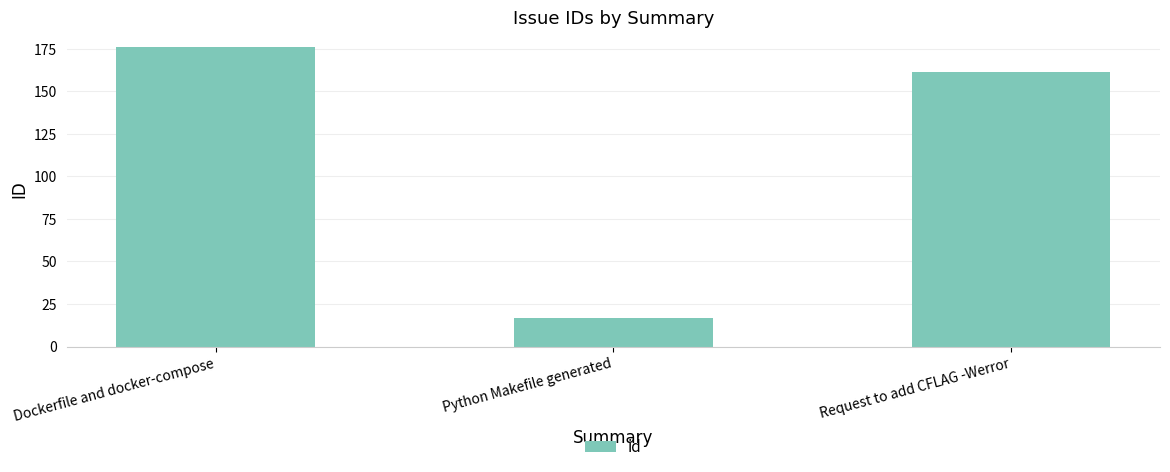

Read the value at Request to add CFLAG -Werror, to the nearest 50.

150